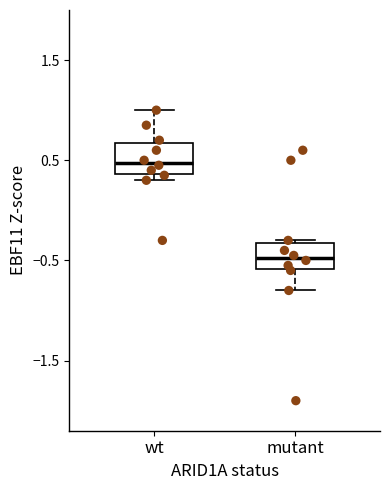

Reading left to right, transcribe this box plot: for each box, give where its median line is, the range the box spans, and where its two whiskers end, as read against the y-axis. The values are not printed on the chart, so give them approximately, as read against the axis.

wt: median 0.5, box 0.4 to 0.7, whiskers 0.3 to 1.0
mutant: median -0.5, box -0.6 to -0.3, whiskers -0.8 to -0.3